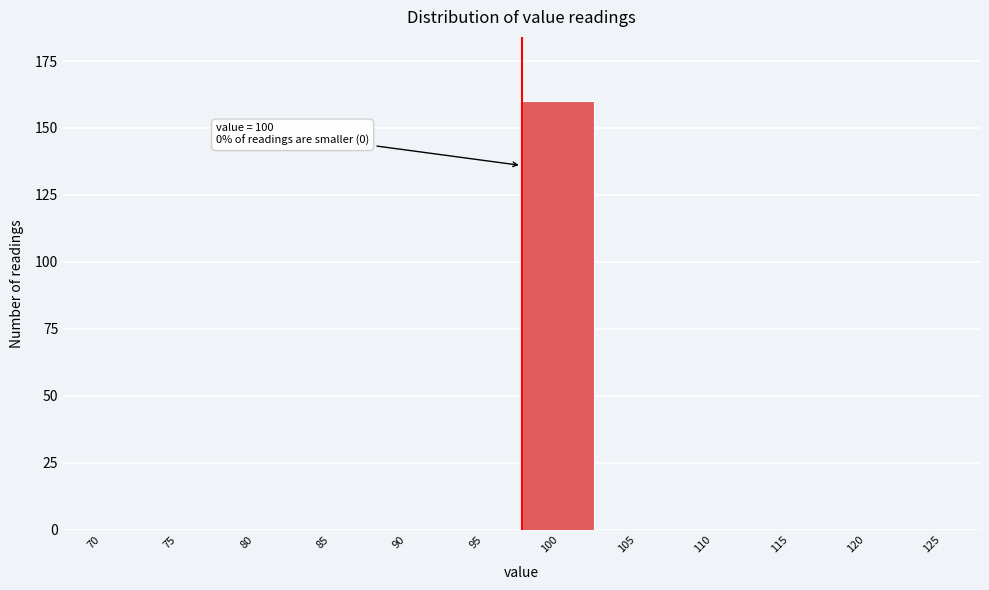

Reading right to left, extract all data points from this chart.

125=0	120=0	115=0	110=0	105=0	100=160	95=0	90=0	85=0	80=0	75=0	70=0